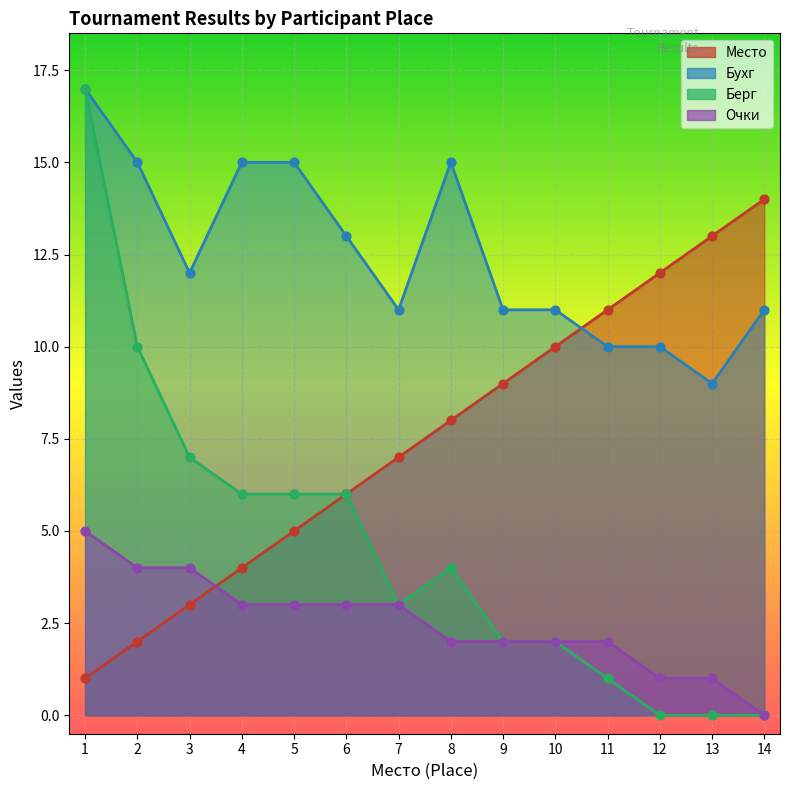

Is the value of Очки at 6 greater than the value of Место at 5?

No